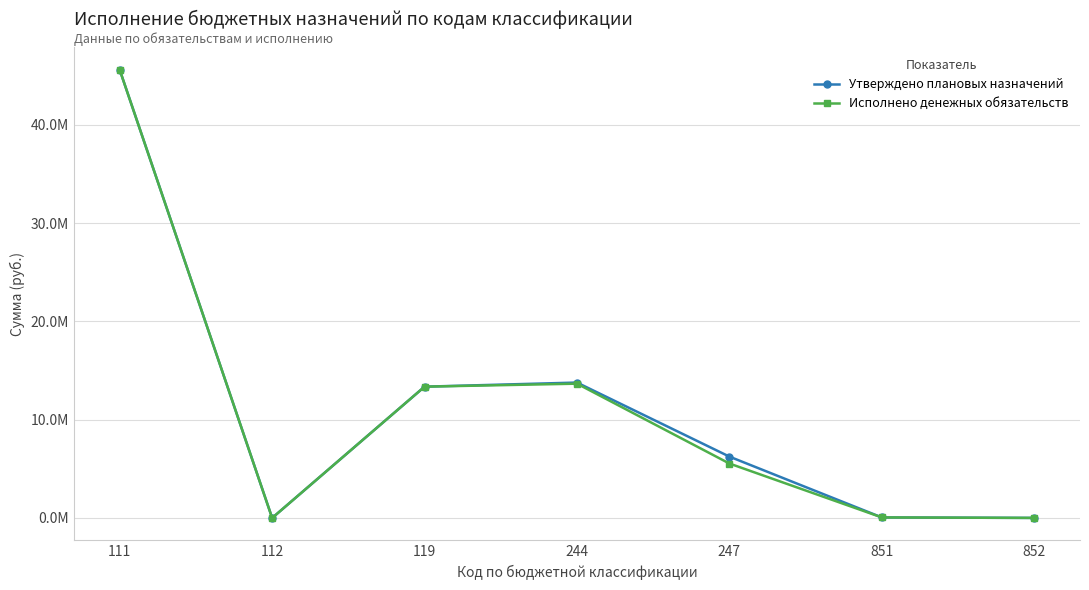

Does the chart have visible grid lines?

Yes